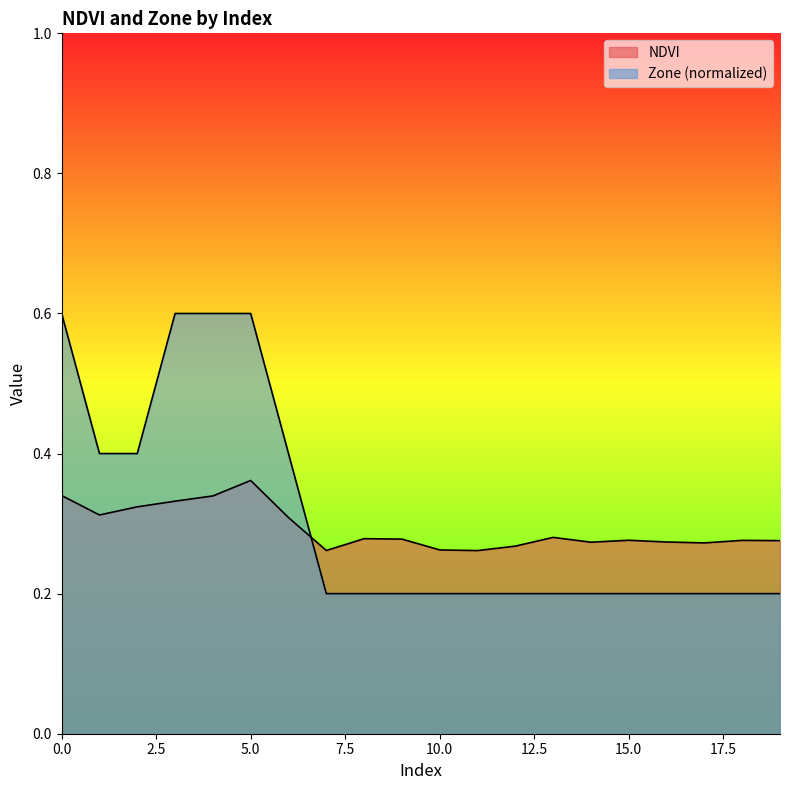

List the labels in order of NDVI value, smallest first.

11, 7, 10, 12, 17, 14, 16, 19, 18, 15, 9, 8, 13, 6, 1, 2, 3, 4, 0, 5